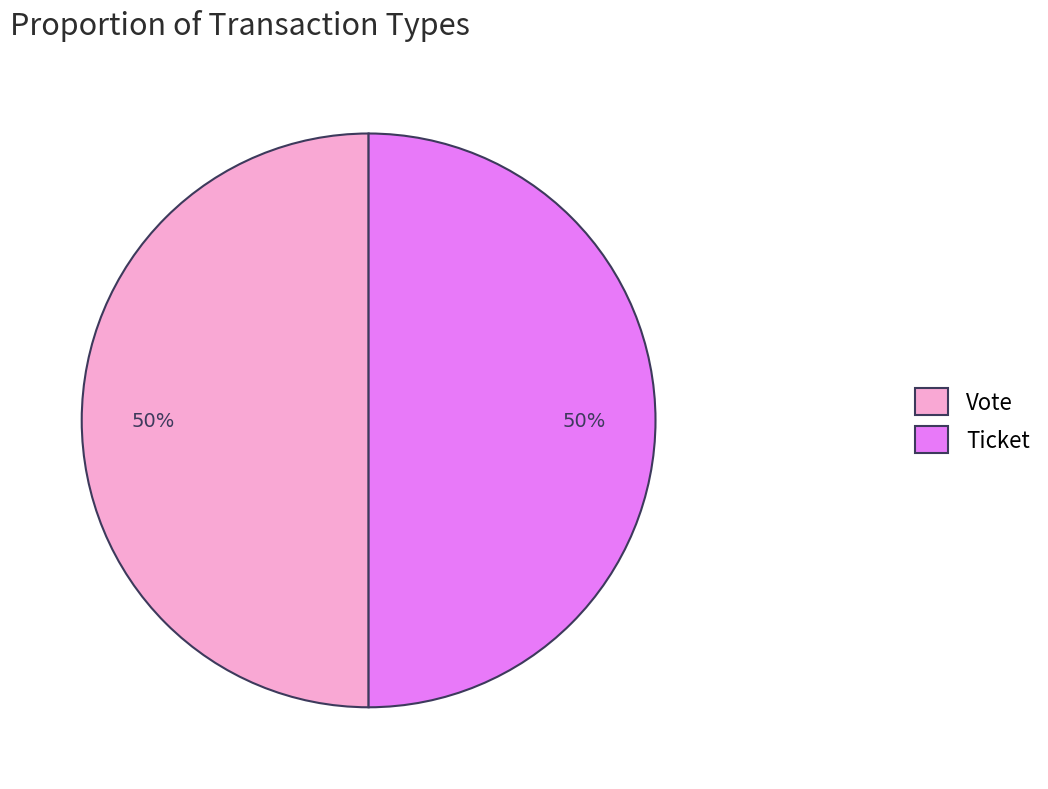

To the nearest percent, what is the combined percentage of Vote and Ticket?

100%